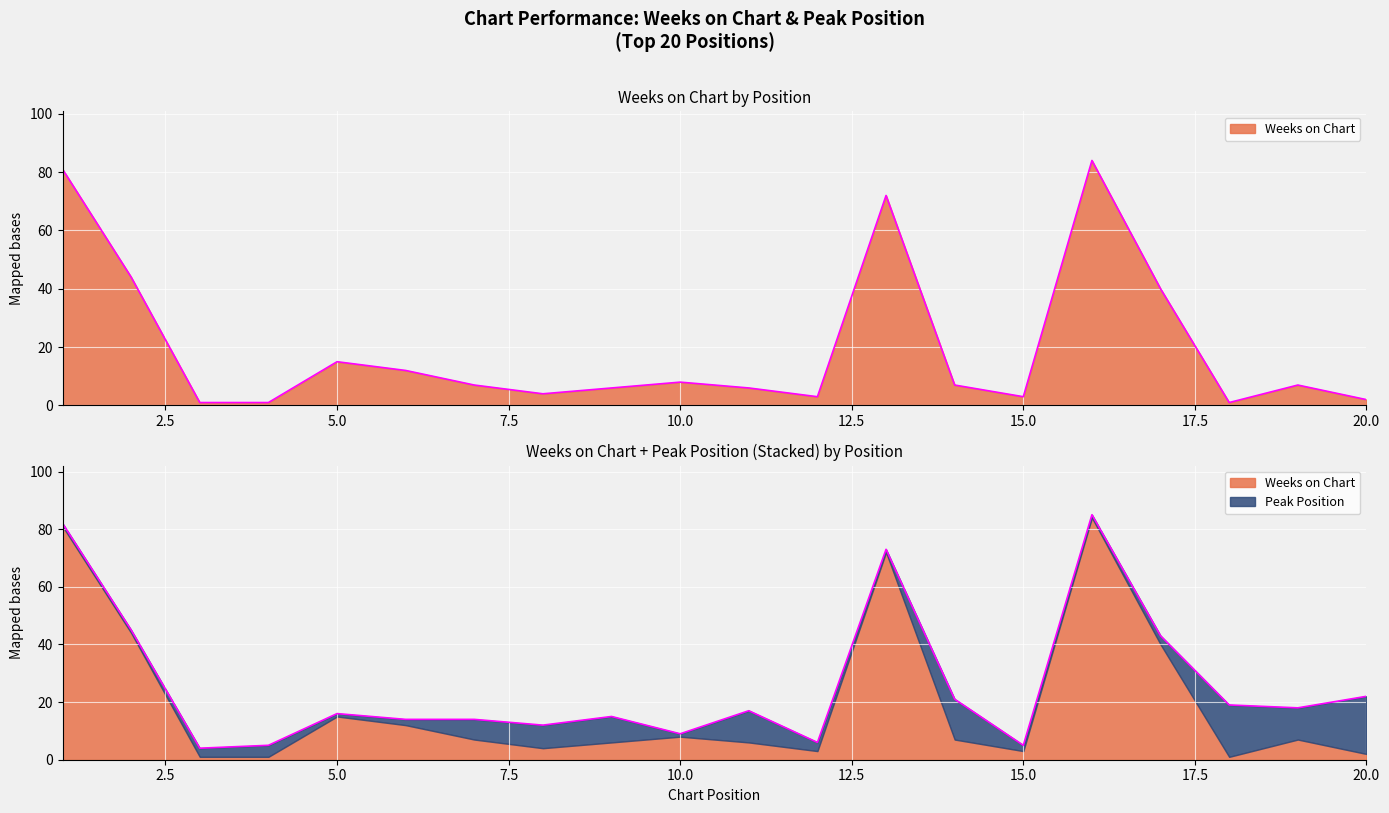

Between 5 and 16, which is larger?

16